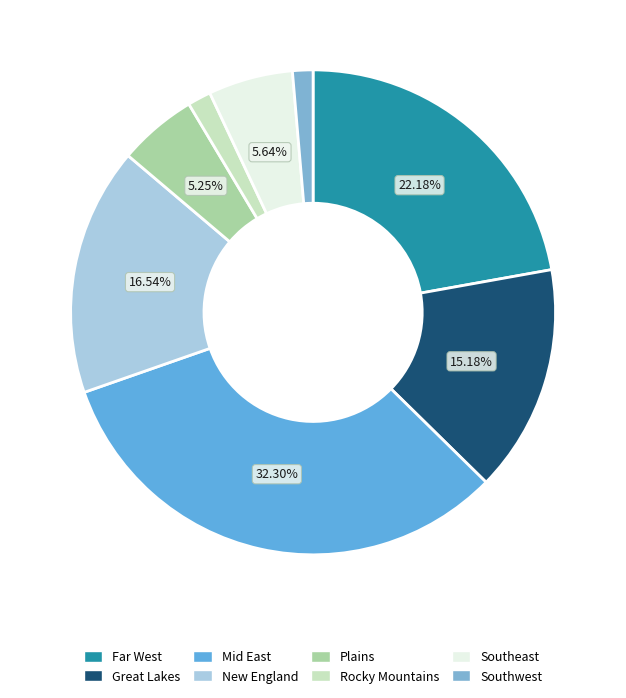

Does any single category account for the majority?

No